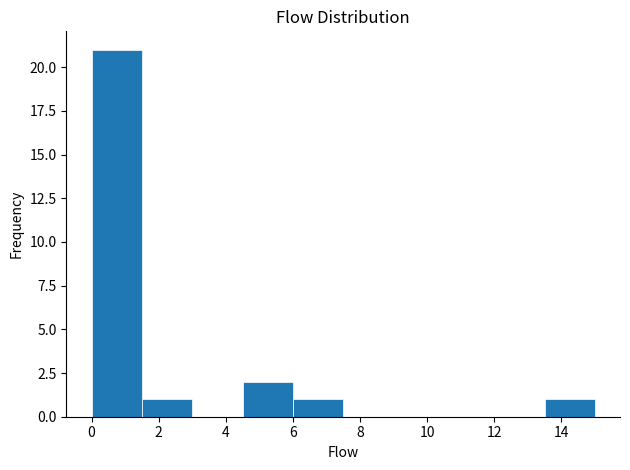

Reading left to right, list every bar in this chart as the range it spans on the x-axis followed by its height. Neither the bar edges nor the heights are printed on the chart, so give them approximately, as read against the axes.

0.0 to 1.5: 21
1.5 to 3.0: 1
3.0 to 4.5: 0
4.5 to 6.0: 2
6.0 to 7.5: 1
7.5 to 9.0: 0
9.0 to 10.5: 0
10.5 to 12.0: 0
12.0 to 13.5: 0
13.5 to 15.0: 1